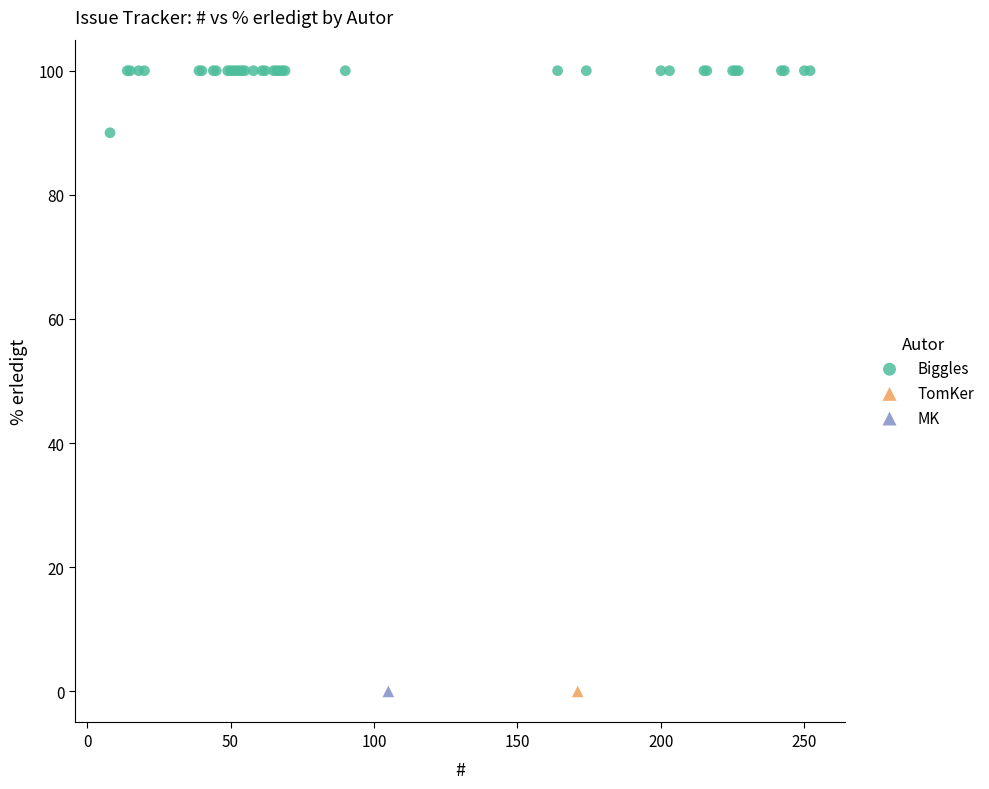

What are all the series names shown in the legend?

Biggles, TomKer, MK